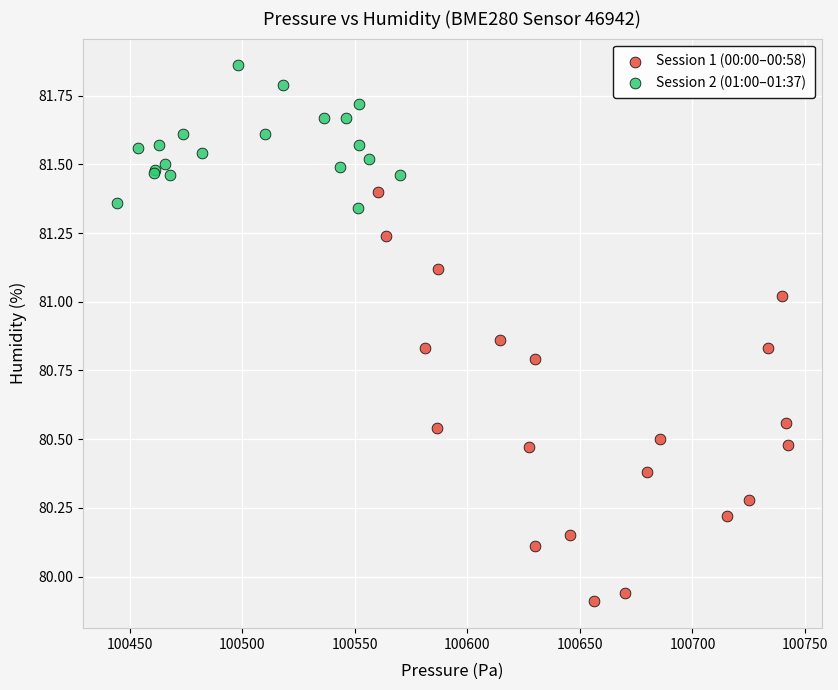

Which series has the widest spread of Y values?

Session 1 (00:00–00:58)